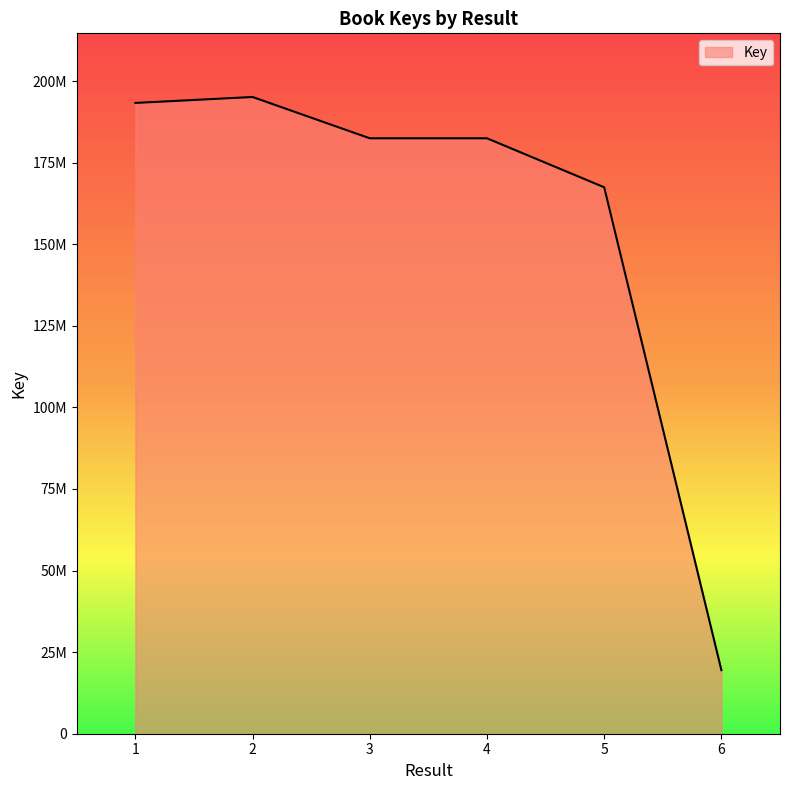

What is the smallest value displayed?

19476976